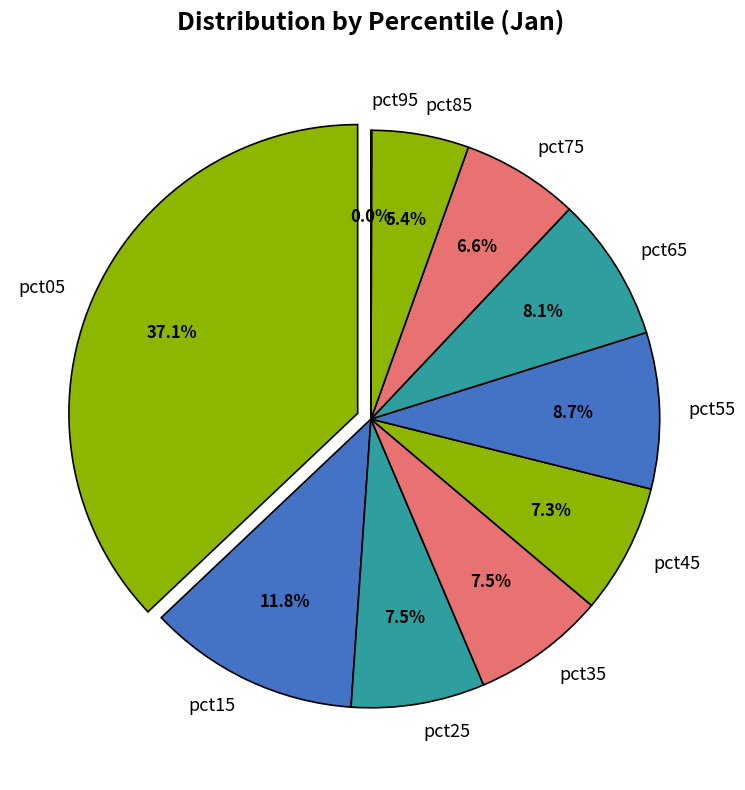

How many segments does this pie chart have?

10